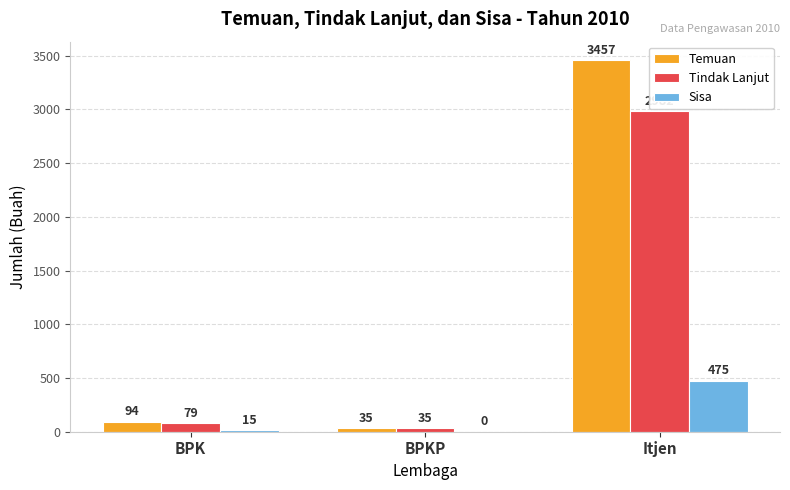

Reading right to left, list all the values displayed in this chart.

Temuan: 3457	35	94
Tindak Lanjut: 2982	35	79
Sisa: 475	0	15